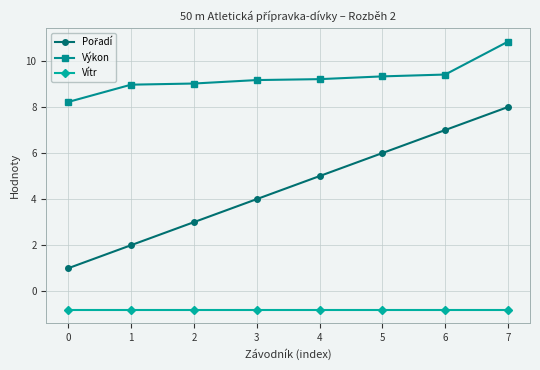

What is the value of the Vítr point at the 3rd from the left?

-0.8